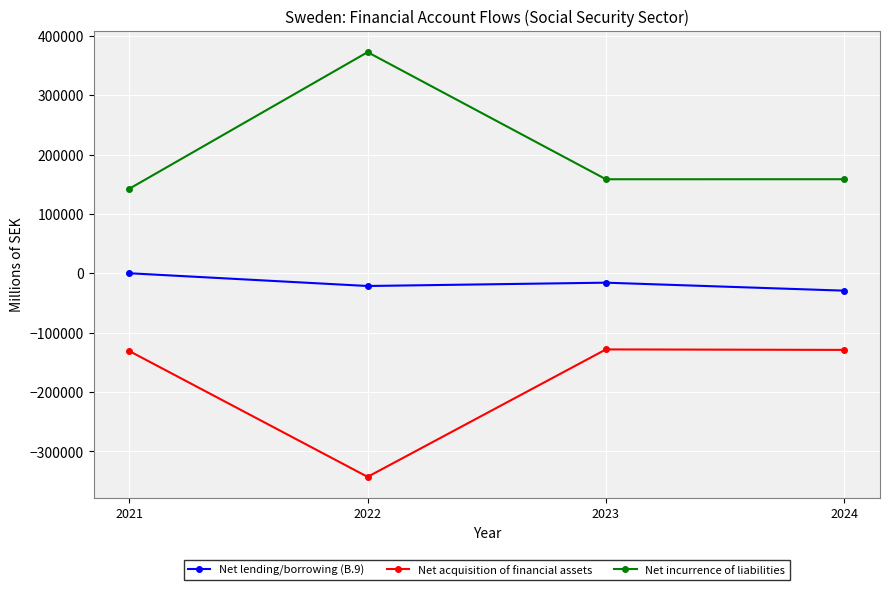

What is the maximum value shown in the chart?

372625